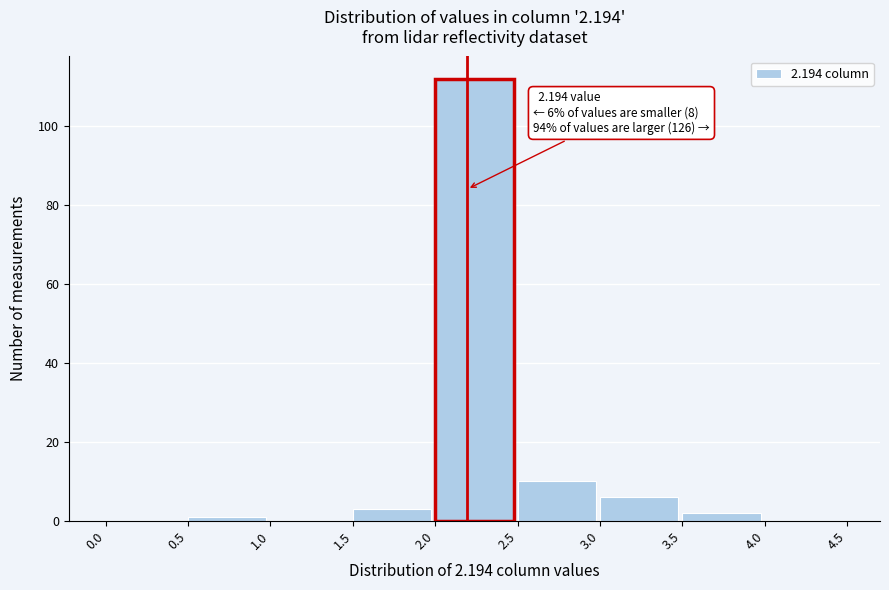

Which range on the x-axis has the tallest bar?

2.0 to 2.5